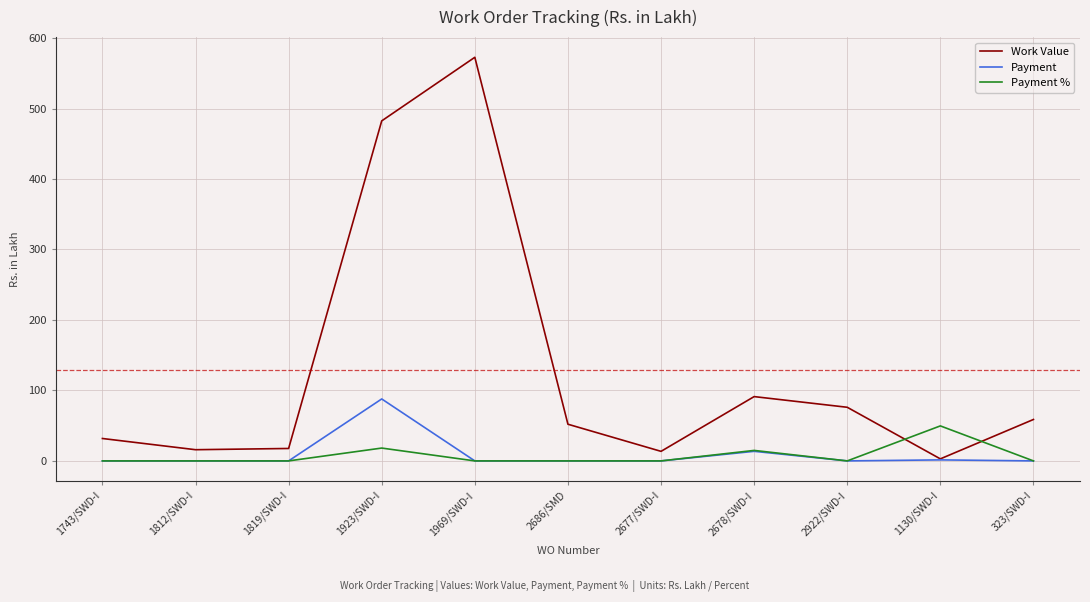

What position from the left is 2922/SWD-I?

9